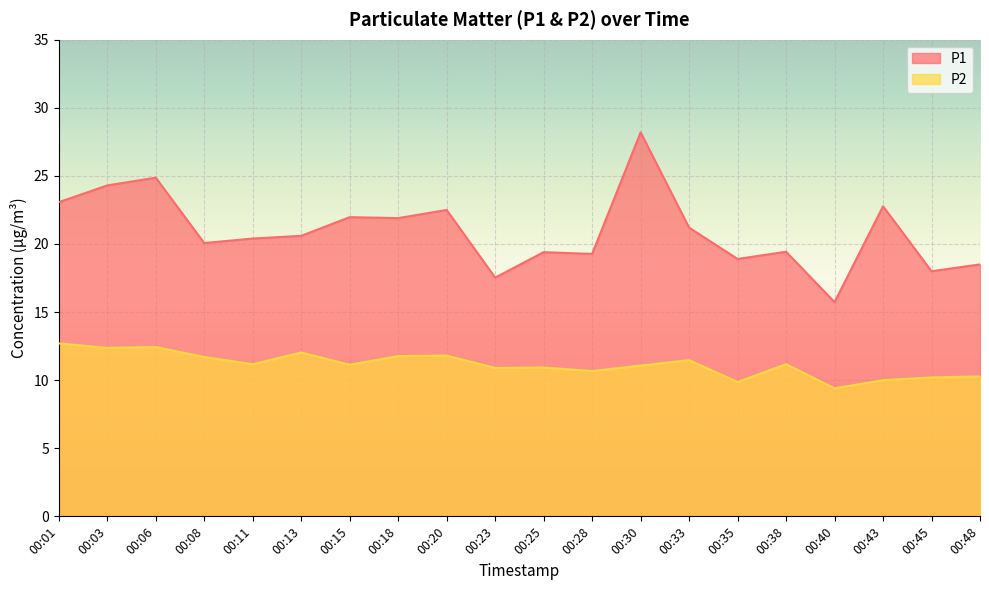

Reading left to right, what are all the values shown in this chart?

P1: 00:01=23.1	00:03=24.3	00:06=24.9	00:08=20.1	00:11=20.4	00:13=20.6	00:15=22.0	00:18=21.9	00:20=22.5	00:23=17.5	00:25=19.4	00:28=19.3	00:30=28.2	00:33=21.2	00:35=18.9	00:38=19.4	00:40=15.7	00:43=22.8	00:45=18.0	00:48=18.5
P2: 00:01=12.7	00:03=12.4	00:06=12.4	00:08=11.7	00:11=11.2	00:13=12.0	00:15=11.1	00:18=11.8	00:20=11.8	00:23=10.9	00:25=10.9	00:28=10.7	00:30=11.1	00:33=11.5	00:35=9.9	00:38=11.2	00:40=9.4	00:43=10.0	00:45=10.2	00:48=10.3